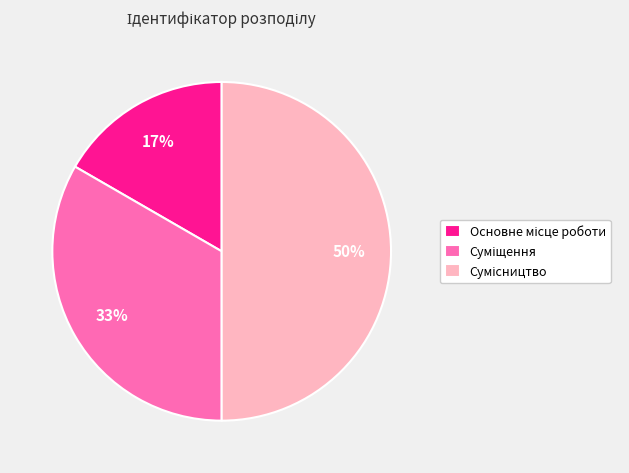

How many segments does this pie chart have?

3